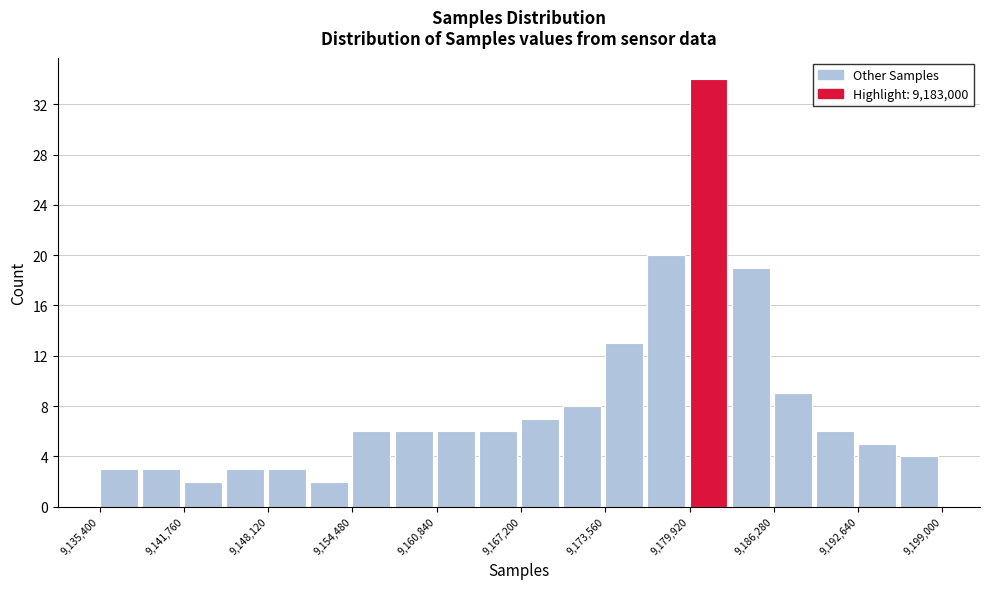

Read against the x-axis, roughly where is the centre of the tallest bar?

9181000